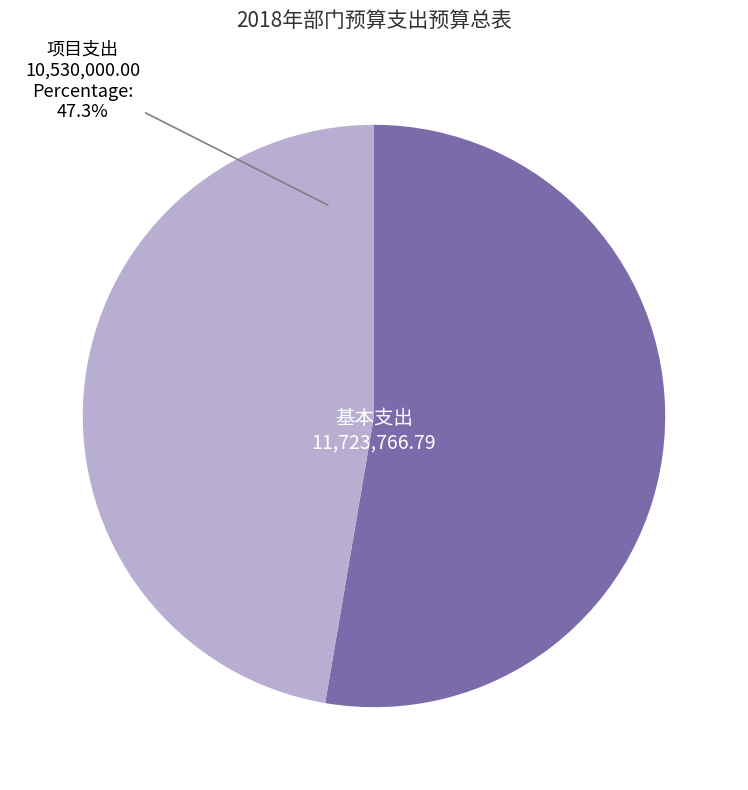

Is it true that 基本支出 is 53% of the pie?

True